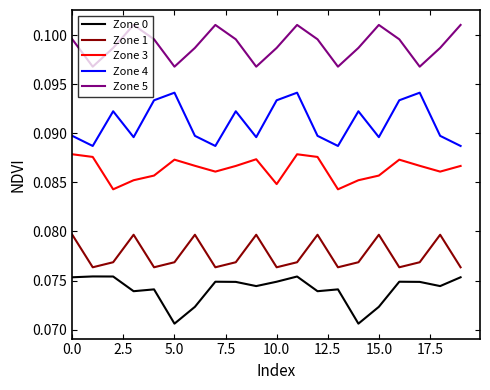

Rank the series by their maximum value, from highest to lowest.

Zone 5, Zone 4, Zone 3, Zone 1, Zone 0